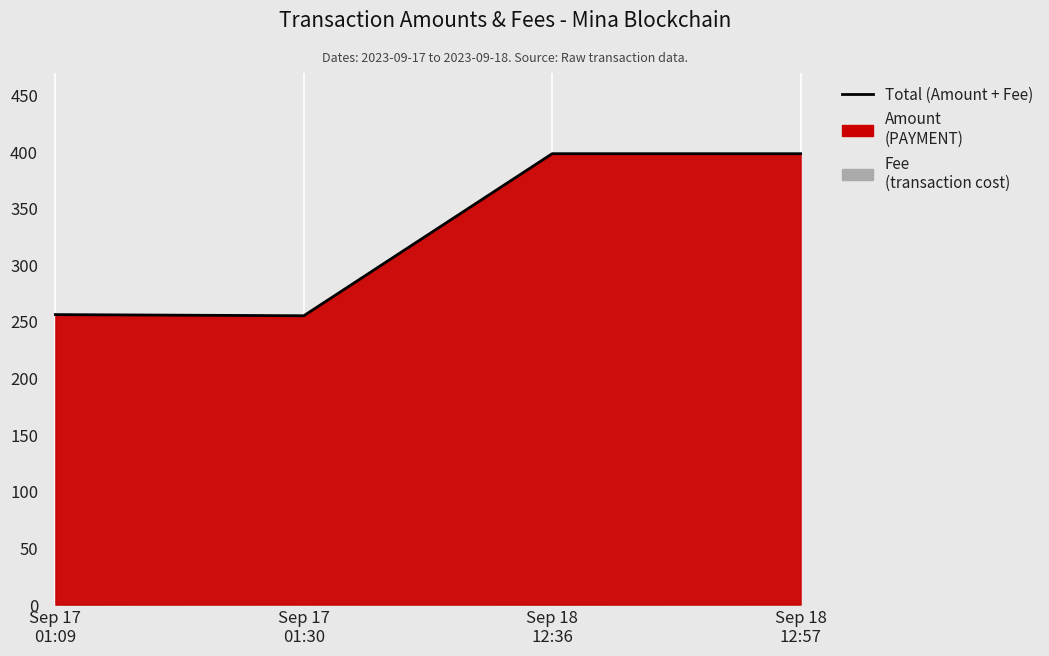

Is it true that the value at Sep 17
01:09 is 164.2?

False